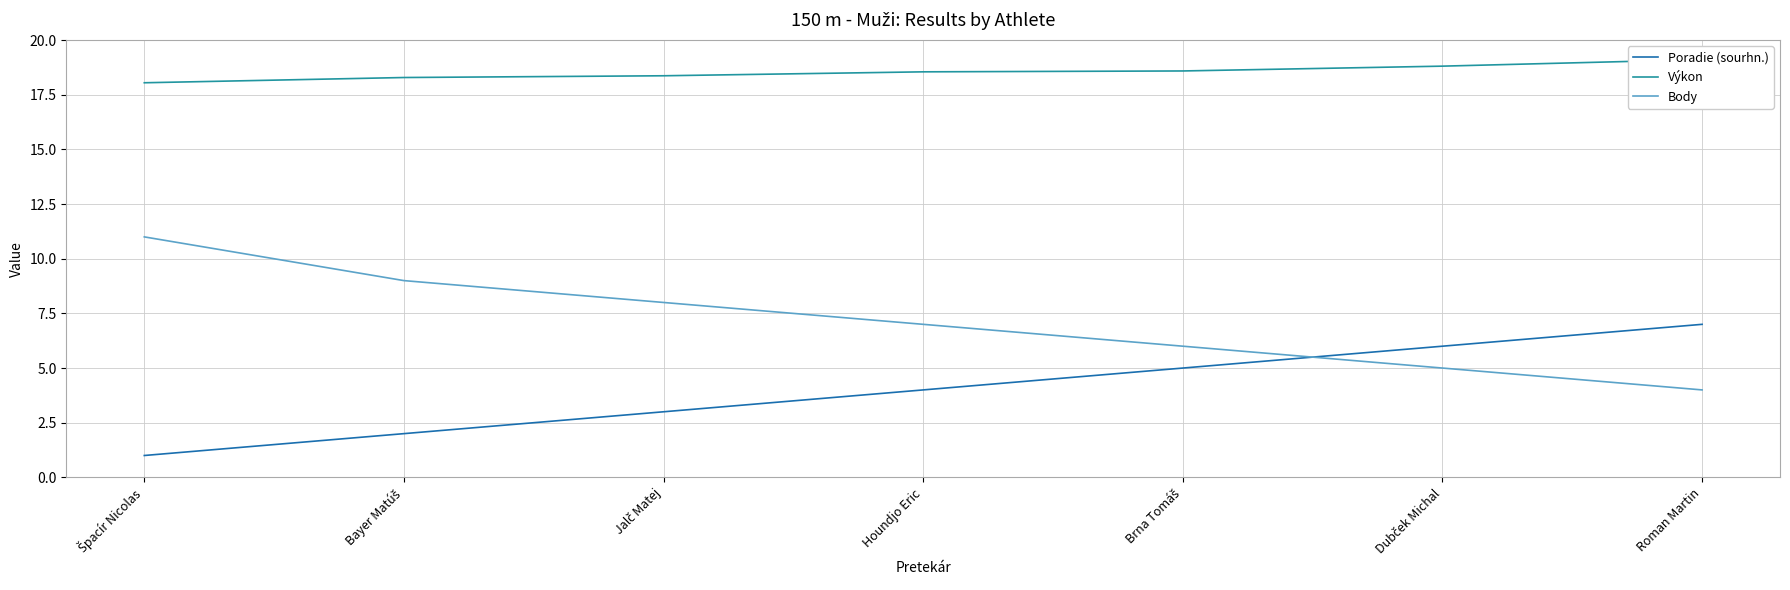

True or false: Body and Poradie (sourhn.) intersect in this chart.

True